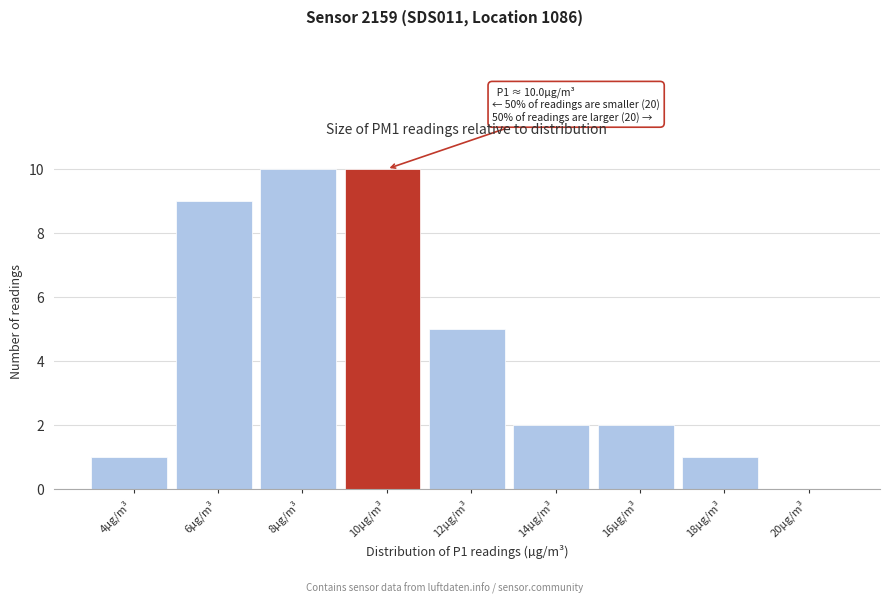

Reading left to right, extract all data points from this chart.

4µg/m³=1	6µg/m³=9	8µg/m³=10	10µg/m³=10	12µg/m³=5	14µg/m³=2	16µg/m³=2	18µg/m³=1	20µg/m³=0